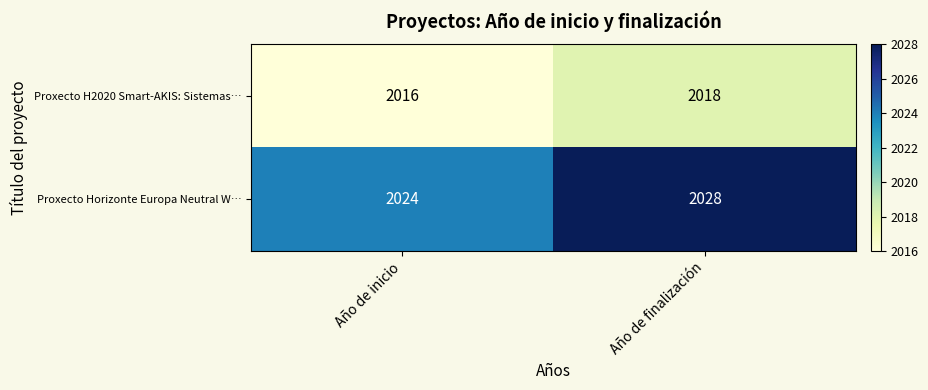

Is it true that Proxecto Horizonte Europa Neutral W… equals 2028 at Año de finalización?

True